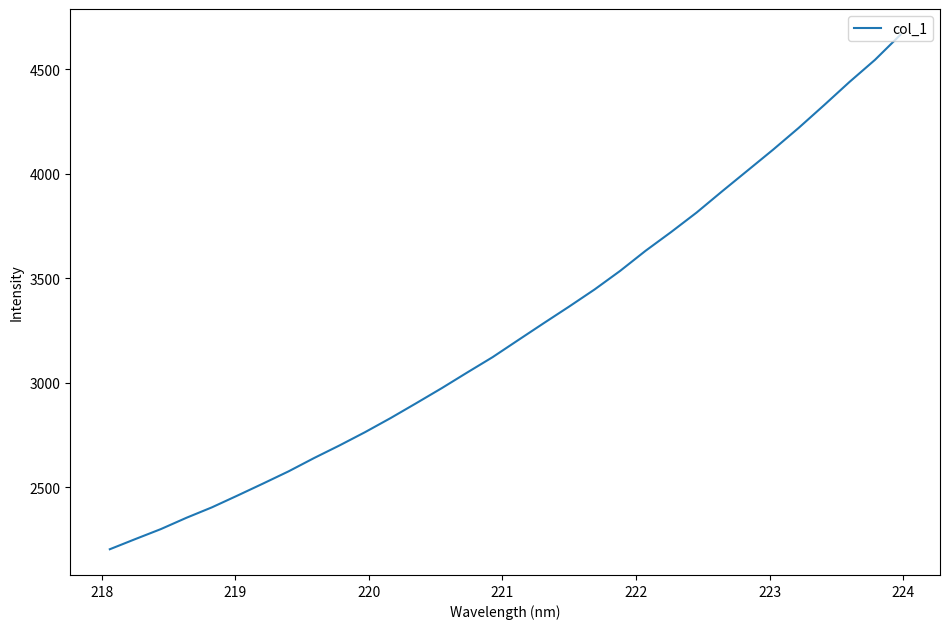

What is the maximum value shown in the chart?

4664.0